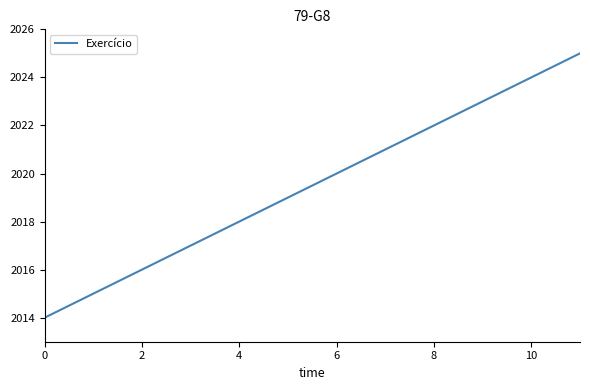

What is the average value?

2020